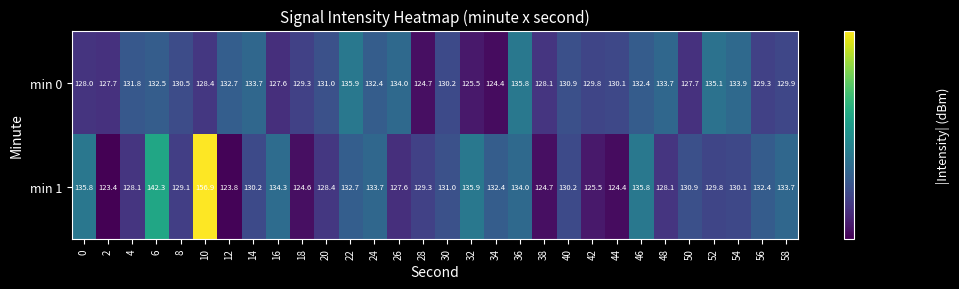

What is the sum of all min 1 values?

3939.1